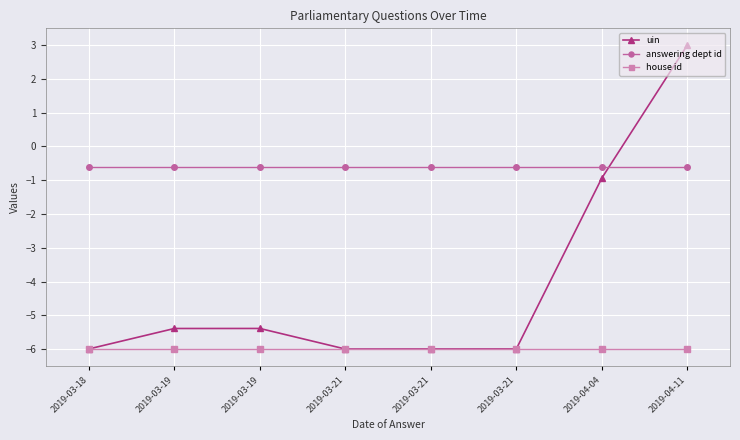

Is this an area chart (filled region under the line)?

No